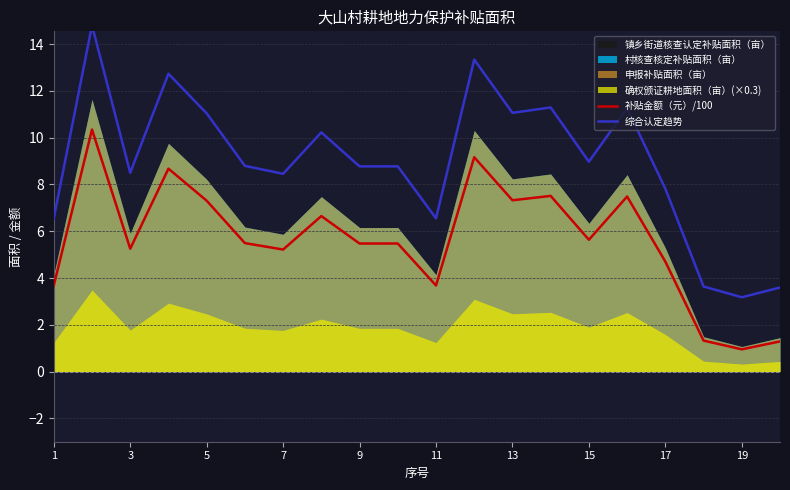

True or false: 综合认定趋势 and 补贴金额（元）/100 intersect in this chart.

False